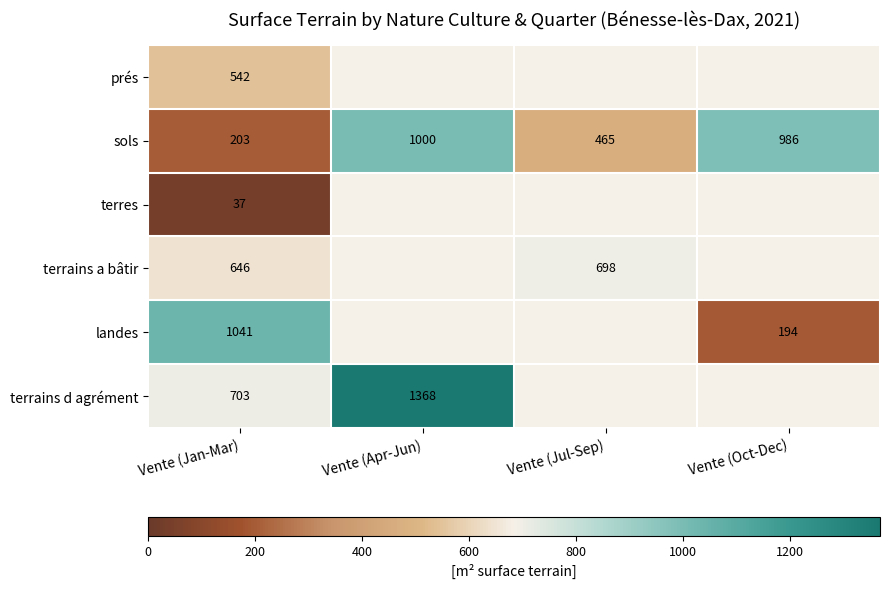

Is the value of sols at Vente (Jul-Sep) greater than the value of terrains a bâtir at Vente (Jan-Mar)?

No